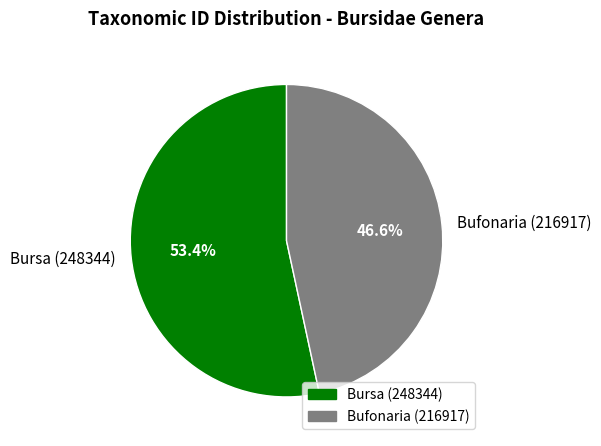

The Bufonaria (216917) slice represents 56% of the pie. True or false?

False